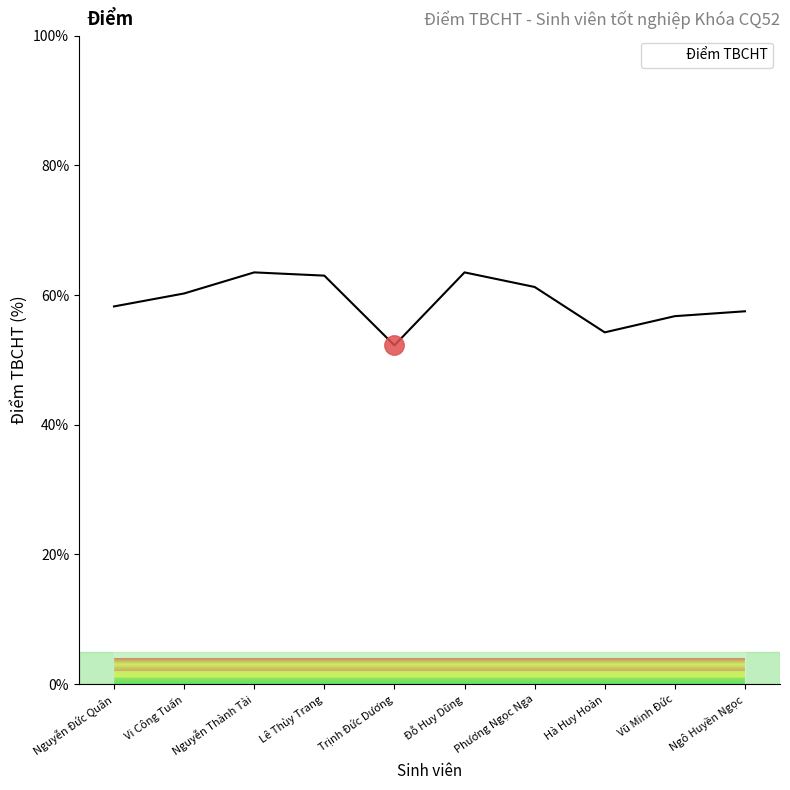

The value at Ngô Huyền Ngọc is 57.5. True or false?

True